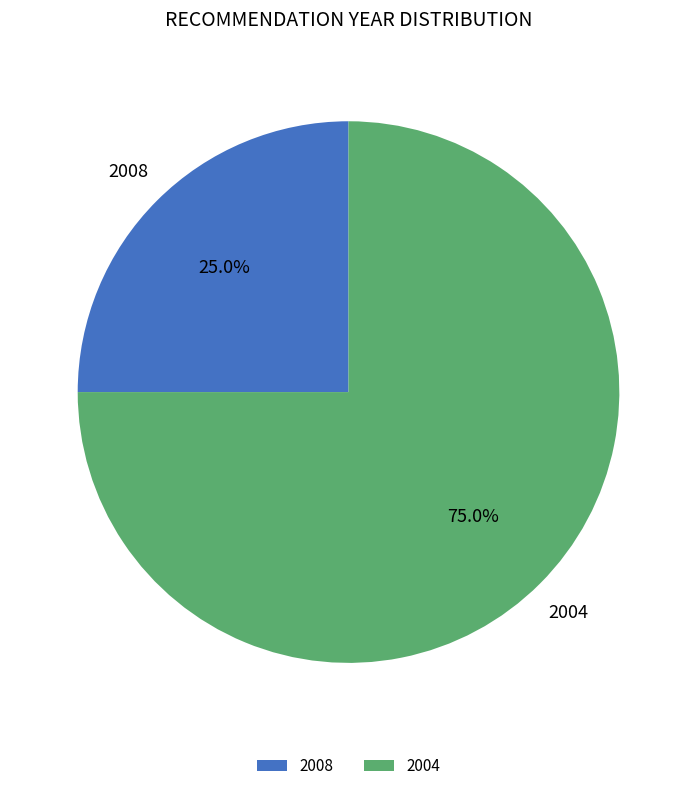

Is there any slice that represents more than half of the pie?

Yes